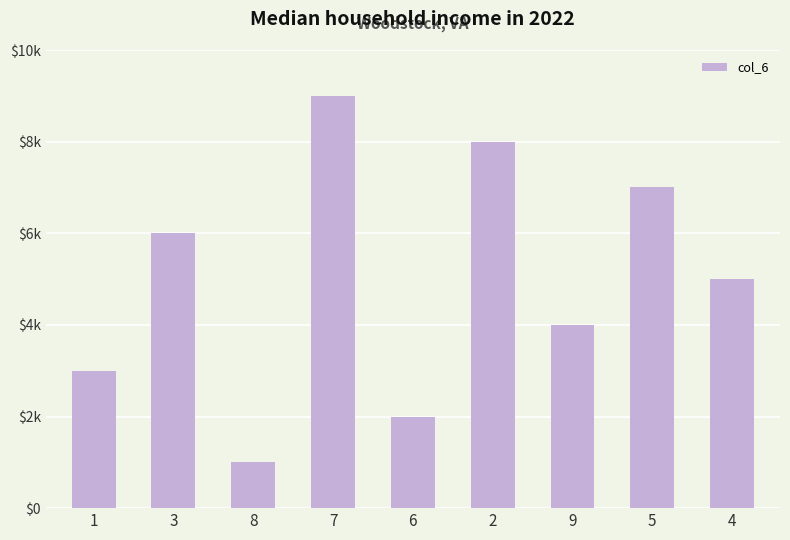

What is the label of the 4th bar from the left?

7